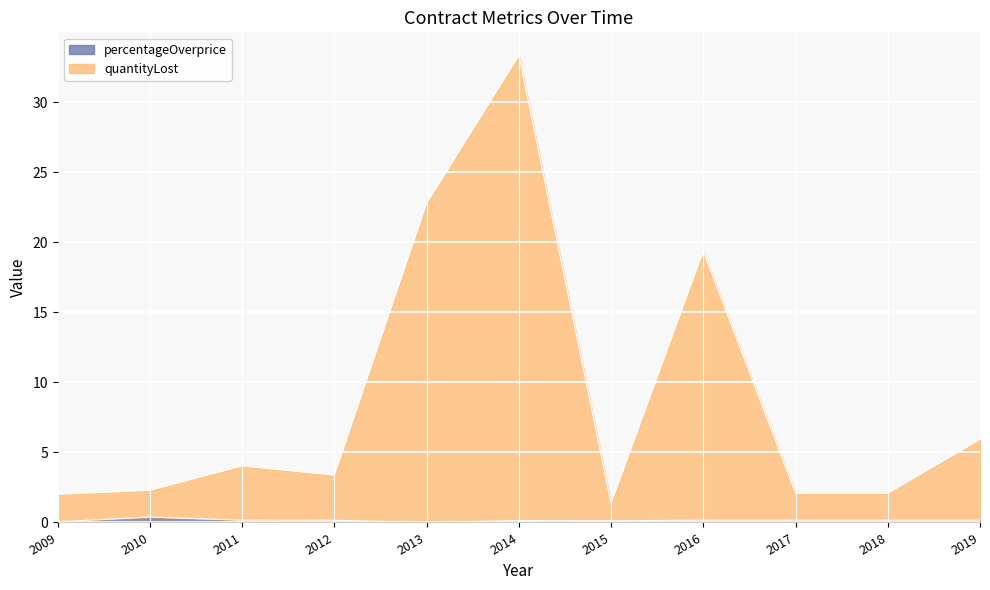

Which series changed the most between 2012 and 2015?

quantityLost